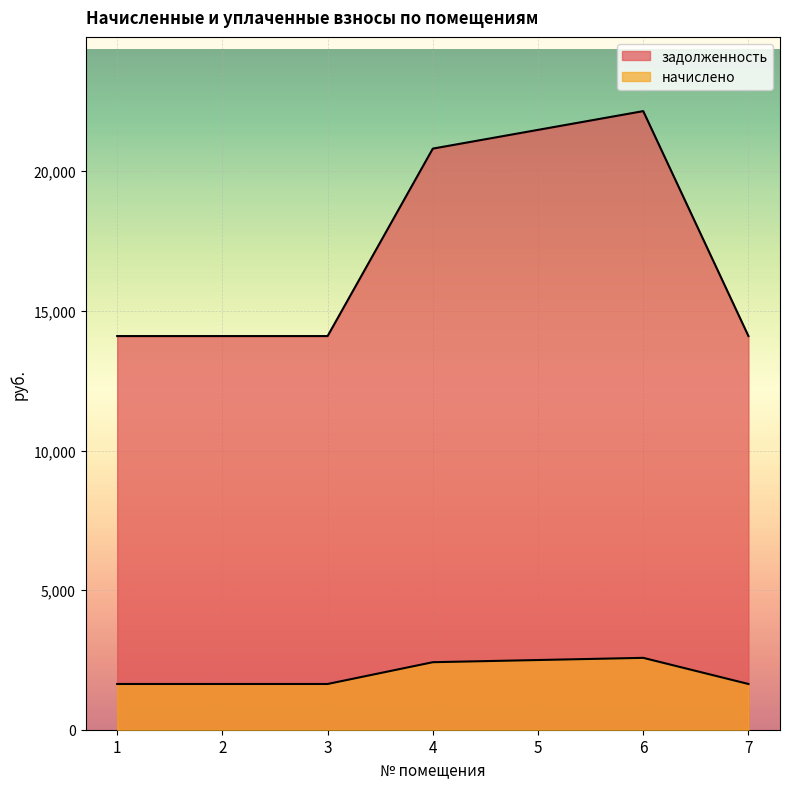

How many interior local peaks does the задолженность series have?

1